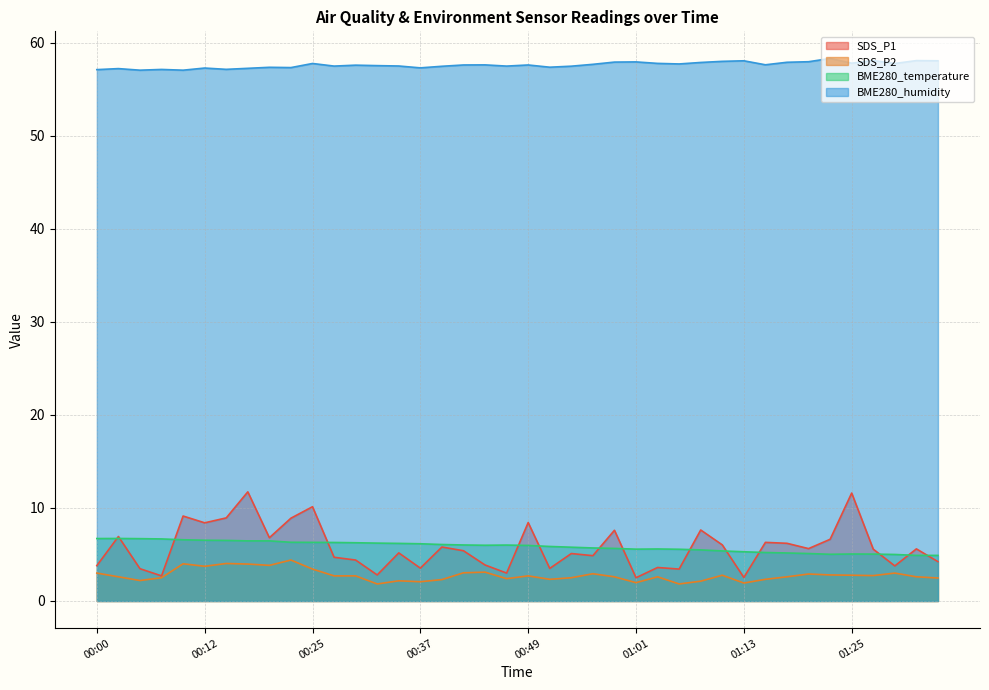

What position from the right is 00:00?

40